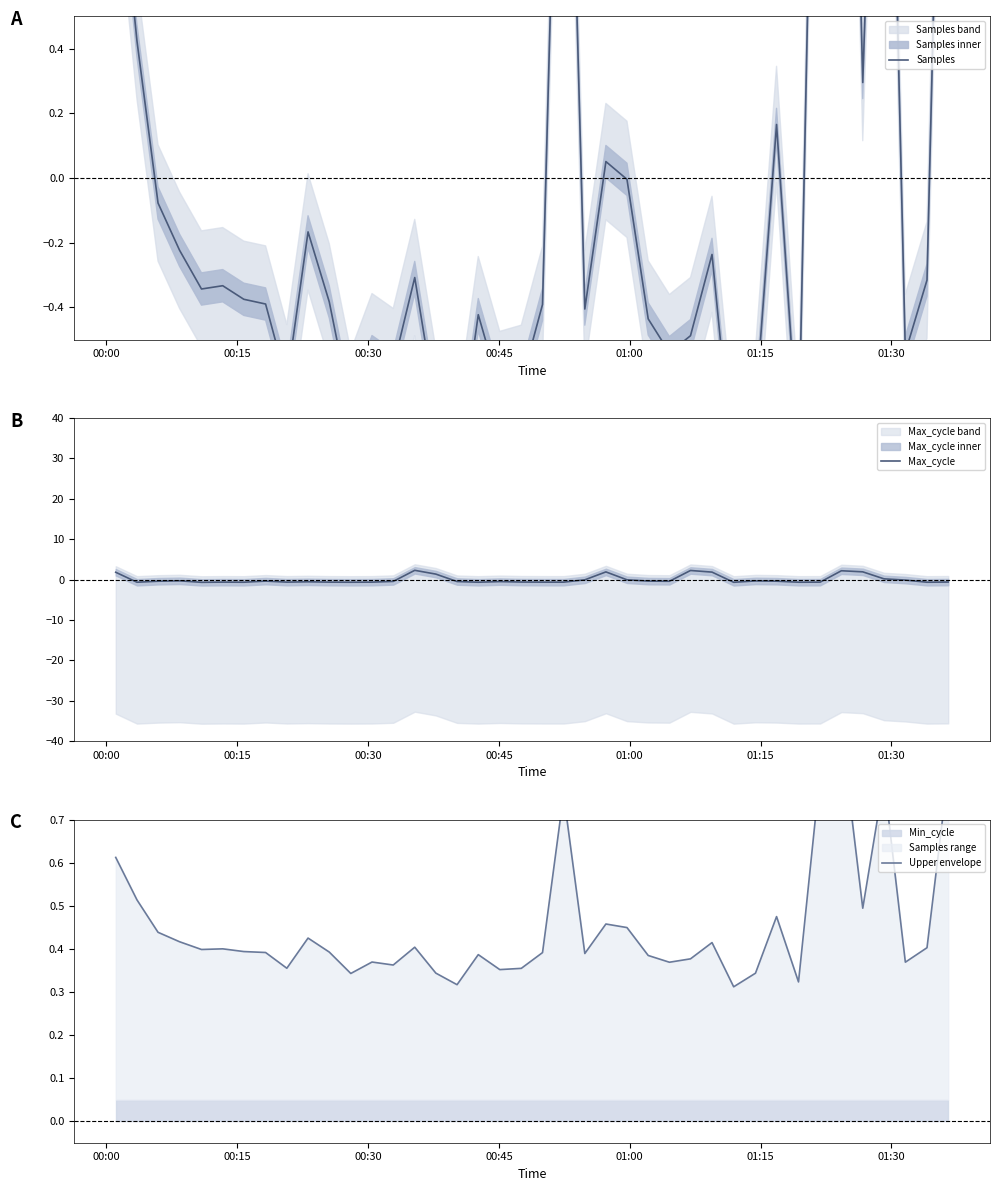

How many distinct data groups are displayed?

3